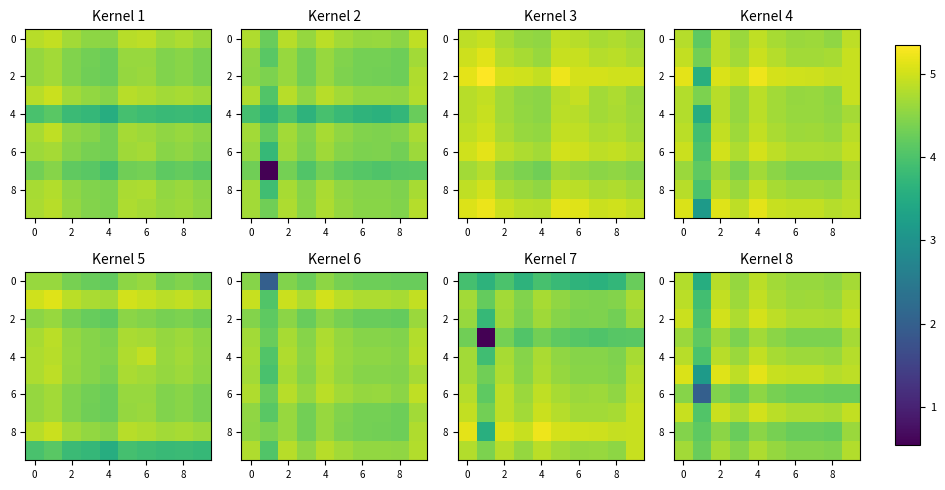

How many values in the 4 series are below 4?

1